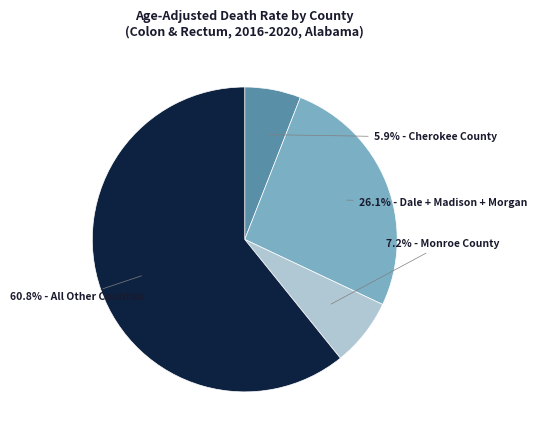

Is there a majority slice in this chart?

Yes